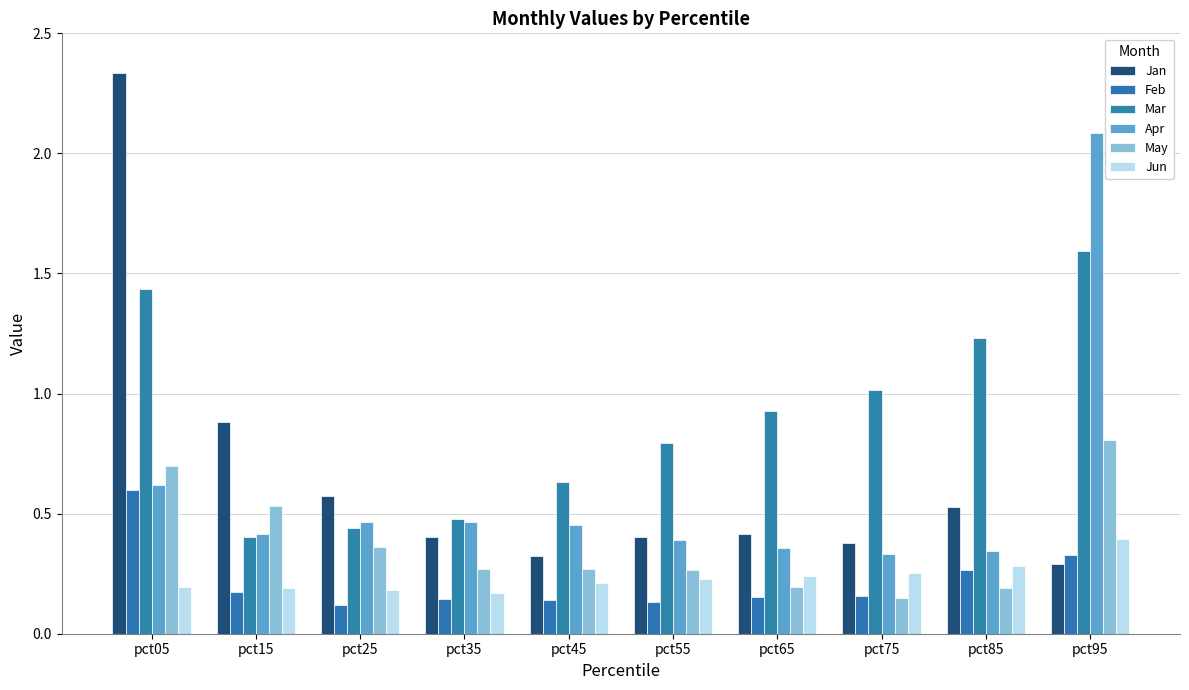

What is the difference between the highest and lowest values at pct45?

0.5